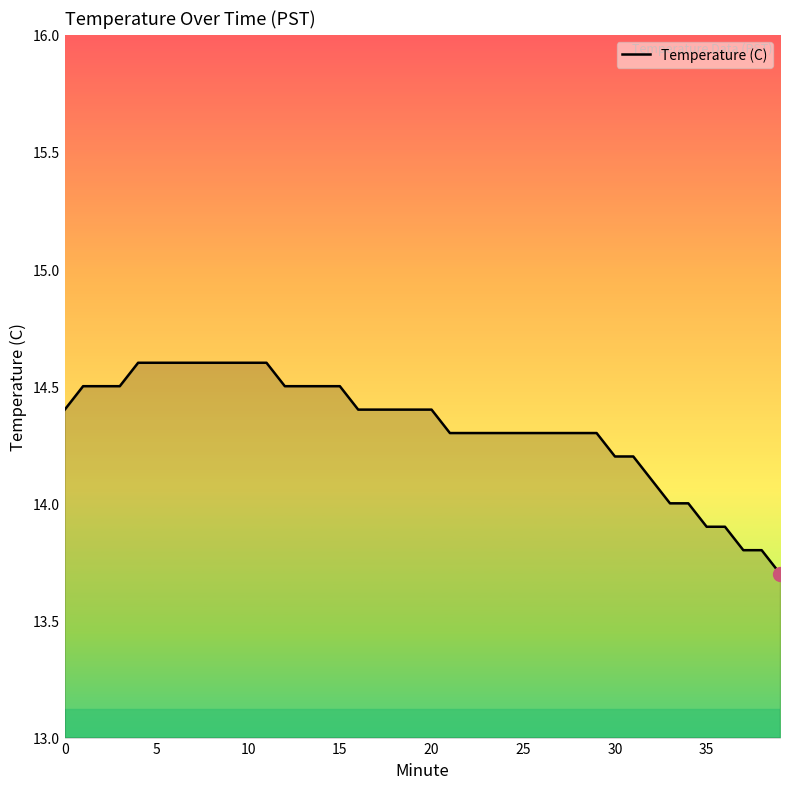

What is the difference between the maximum and minimum values?

0.9